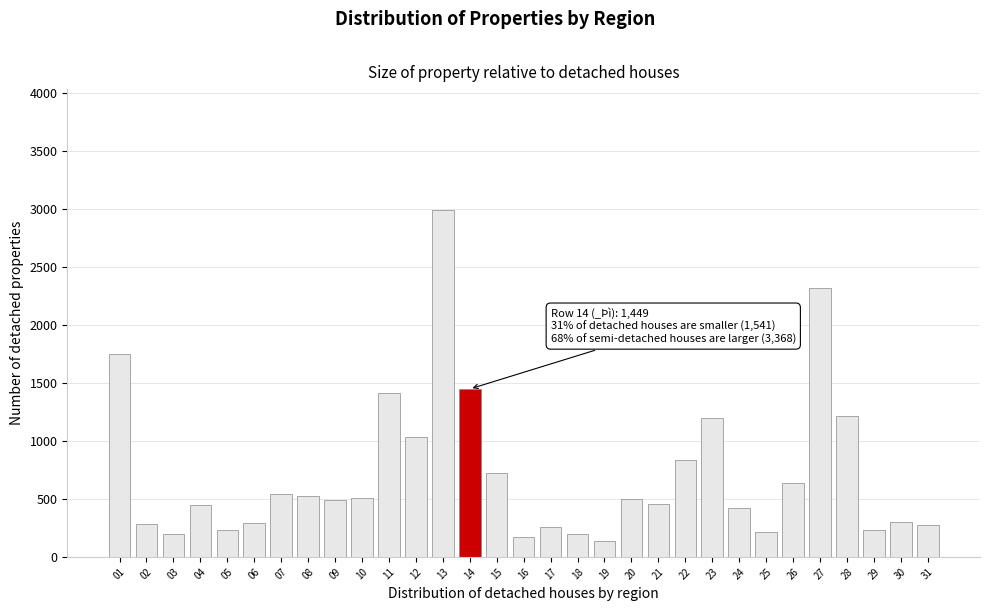

Which has a higher value, 10 or 19?

10